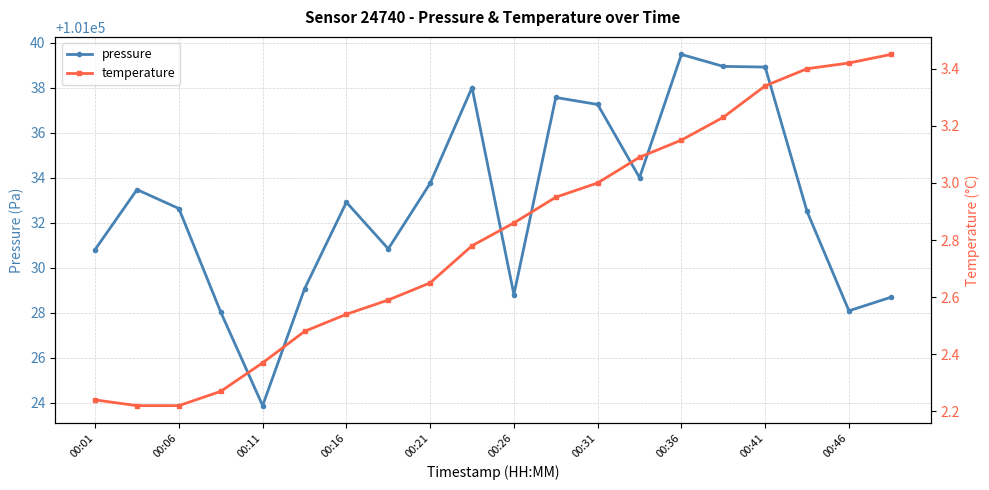

The value of pressure at 00:01 is 101030.8. True or false?

True